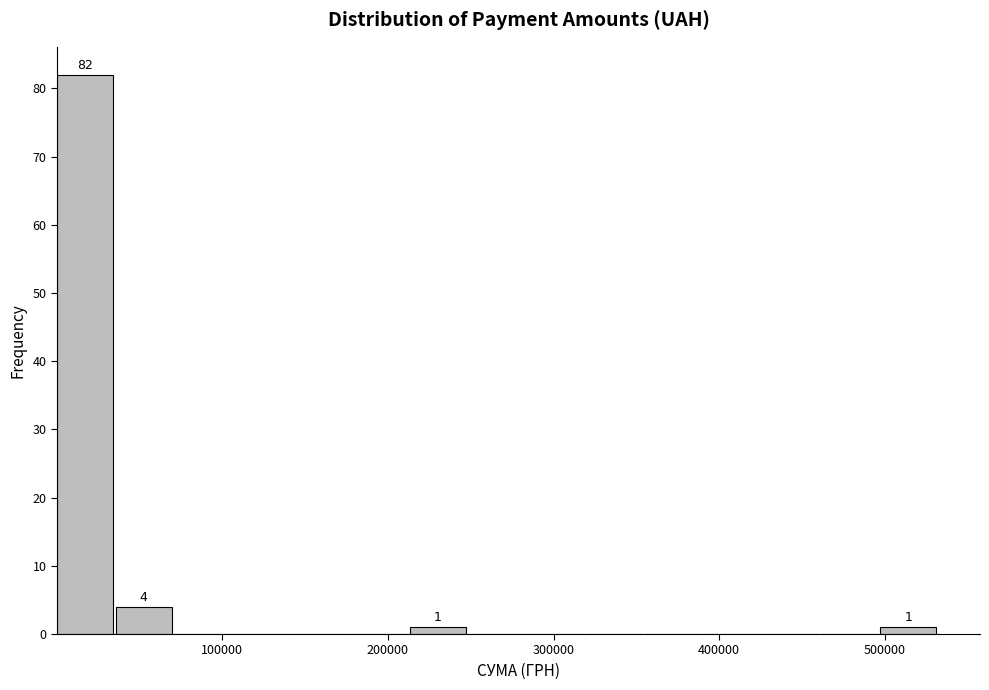

Read against the x-axis, roughly where is the centre of the tallest bar?

20000